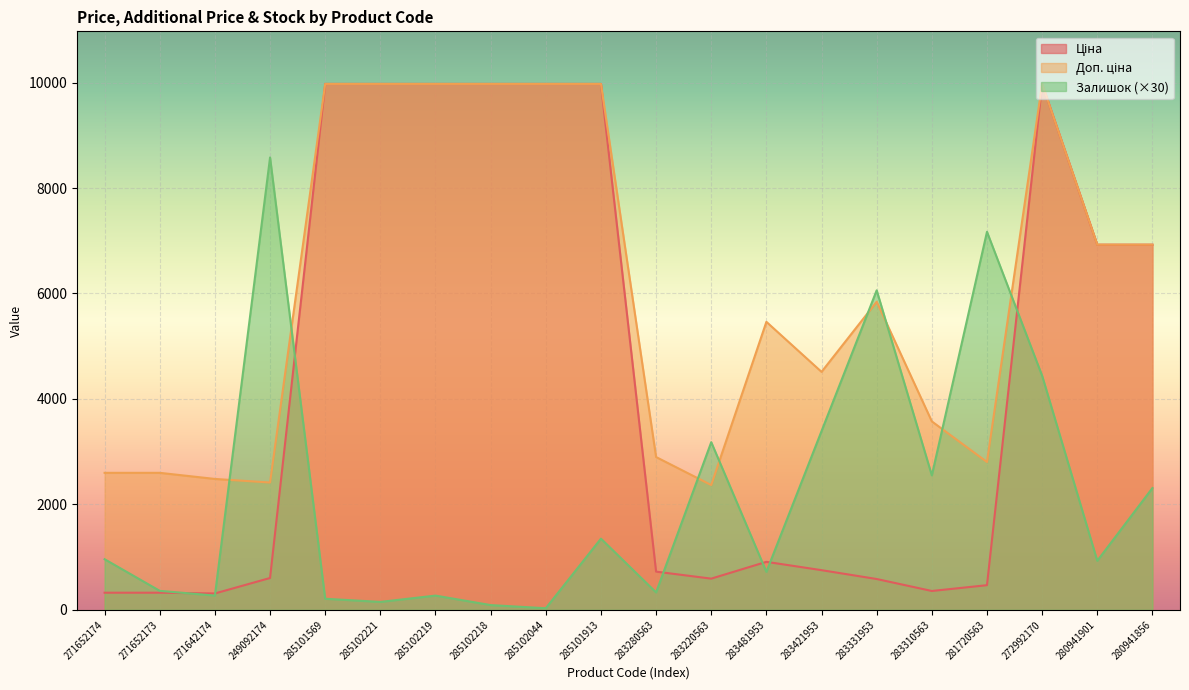

At which label does Залишок reach its minimum?

285102044